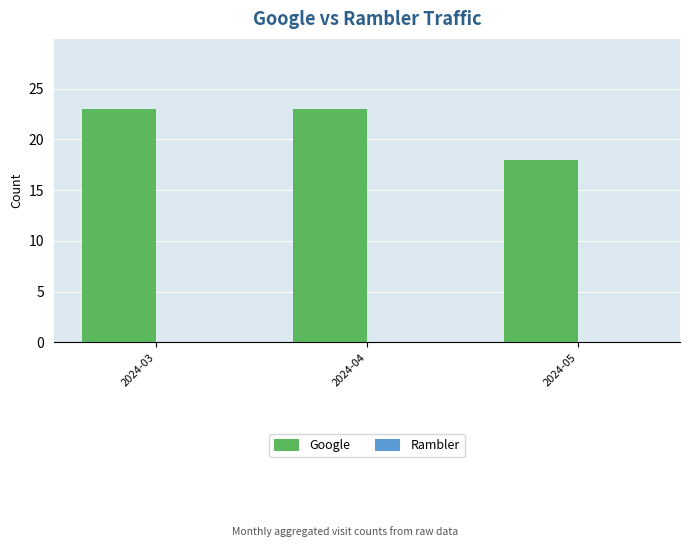

Reading right to left, transcribe all the data shown in this chart.

2024-05=18	2024-04=23	2024-03=23